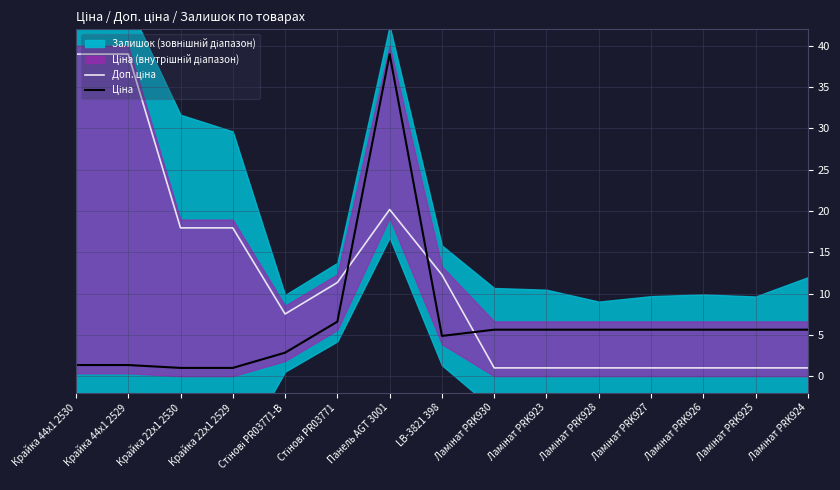

Reading left to right, what are all the values shown in this chart?

Доп. ціна: Крайка 44x1 2530=39.0	Крайка 44x1 2529=39.0	Крайка 22x1 2530=18.0	Крайка 22x1 2529=18.0	Стінові PR03771-B=7.5	Стінові PR03771=11.3	Панель AGT 3001=20.2	LB-3821 398=12.3	Ламінат PRK930=1.0	Ламінат PRK923=1.0	Ламінат PRK928=1.0	Ламінат PRK927=1.0	Ламінат PRK926=1.0	Ламінат PRK925=1.0	Ламінат PRK924=1.0
Ціна: Крайка 44x1 2530=1.3	Крайка 44x1 2529=1.3	Крайка 22x1 2530=1.0	Крайка 22x1 2529=1.0	Стінові PR03771-B=2.8	Стінові PR03771=6.6	Панель AGT 3001=39.0	LB-3821 398=4.9	Ламінат PRK930=5.6	Ламінат PRK923=5.6	Ламінат PRK928=5.6	Ламінат PRK927=5.6	Ламінат PRK926=5.6	Ламінат PRK925=5.6	Ламінат PRK924=5.6